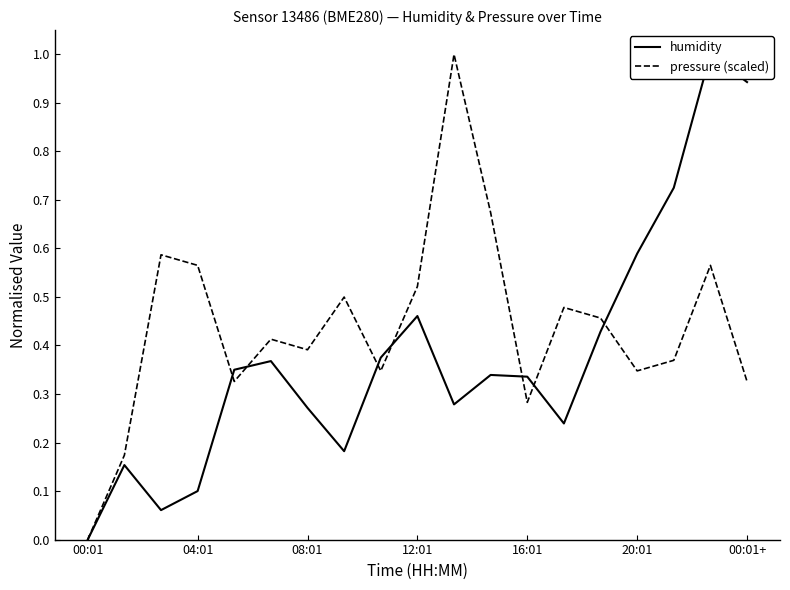

Reading right to left, list all the values displayed in this chart.

humidity: 0.9	1.0	0.7	0.6	0.4	0.2	0.3	0.3	0.3	0.5	0.4	0.2	0.3	0.4	0.3	0.1	0.1	0.2	0.0
pressure (scaled): 0.3	0.6	0.4	0.3	0.5	0.5	0.3	0.7	1.0	0.5	0.3	0.5	0.4	0.4	0.3	0.6	0.6	0.2	0.0